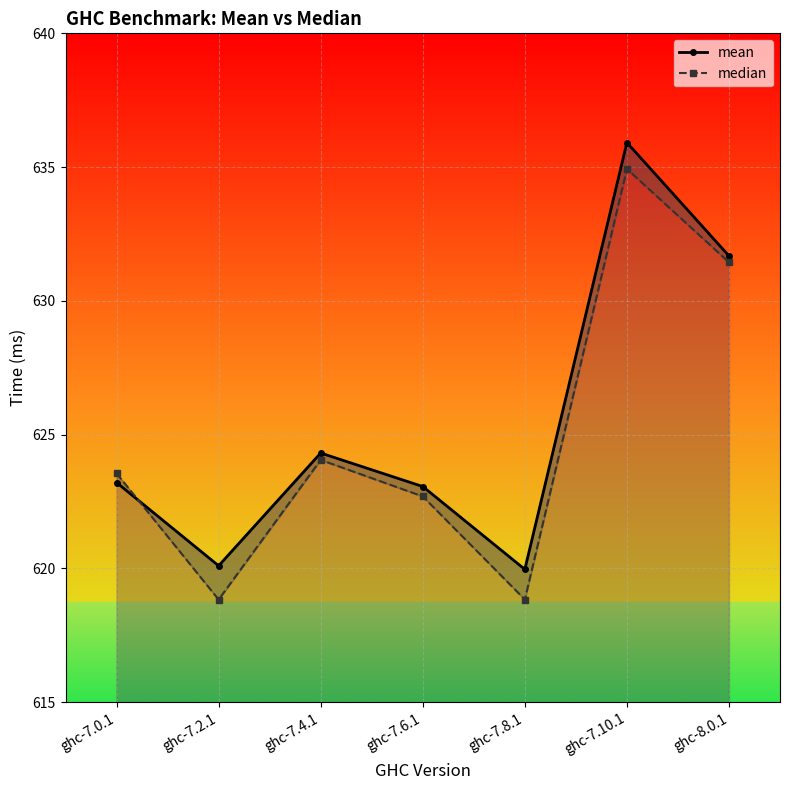

How many lines are shown in the chart?

2